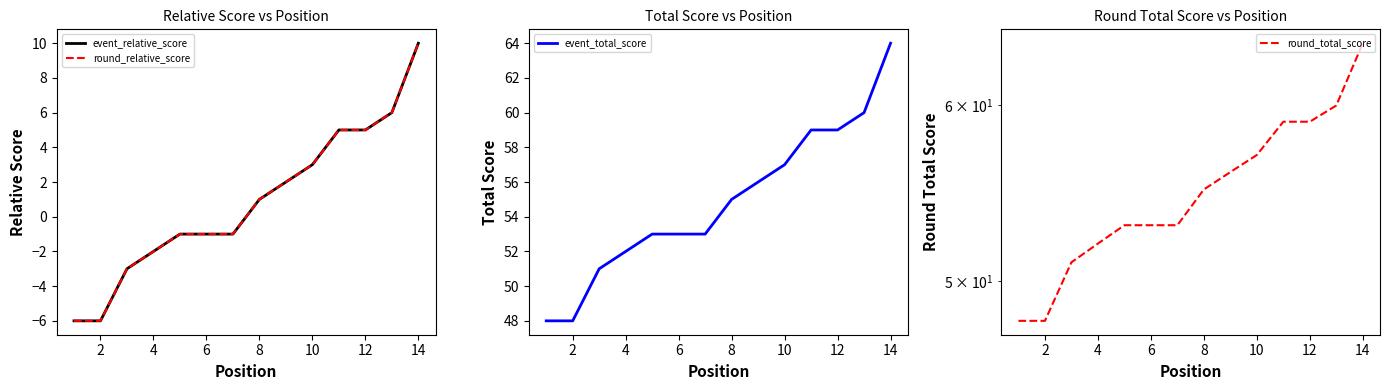

What is the total value across all series at 12?

128